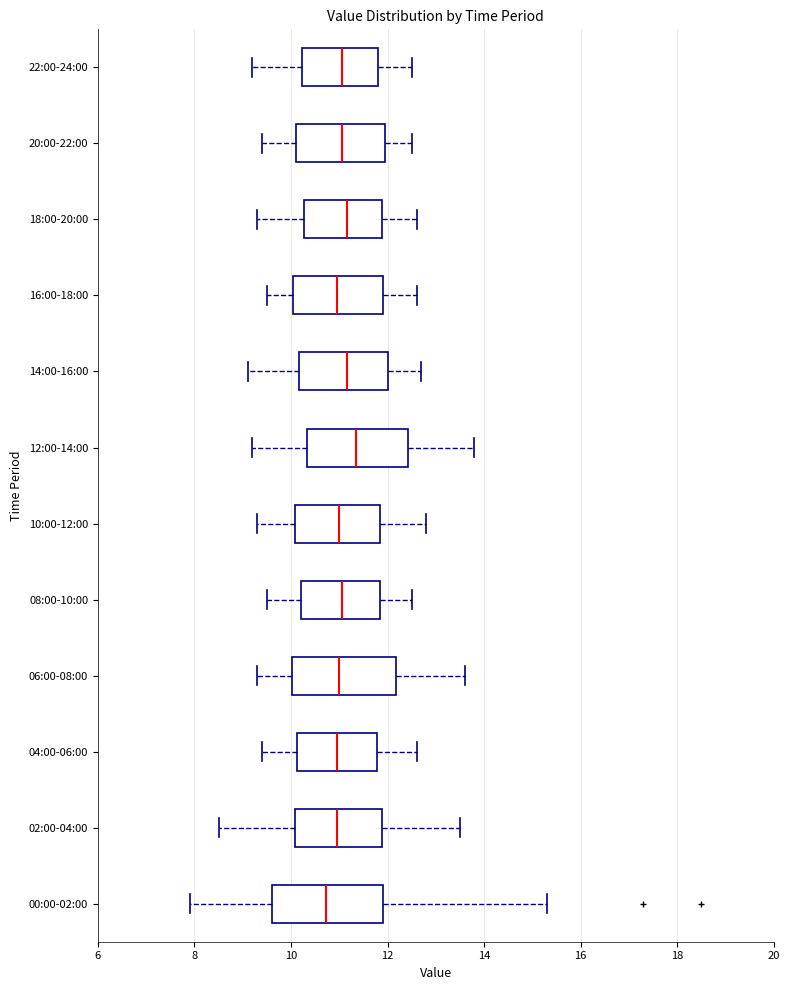

Where is the right edge of the box for 14:00-16:00 on the x-axis? The values are not printed on the chart, so give them approximately, as read against the axis.

12.0